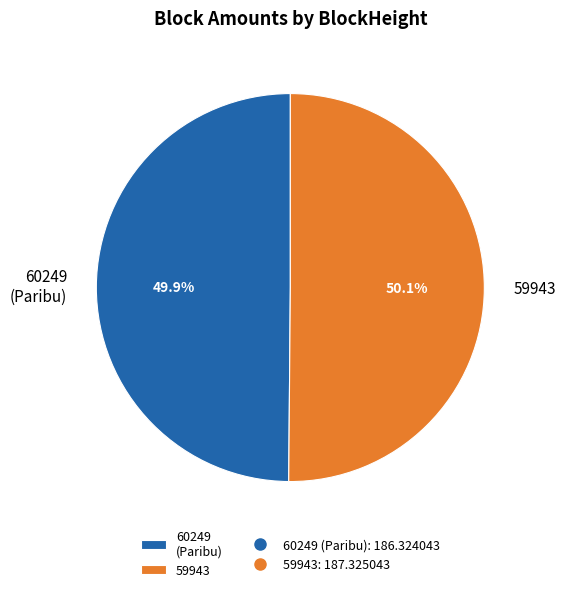

What is the ratio of the value at 60249 (Paribu) to the value at 59943?

1.0